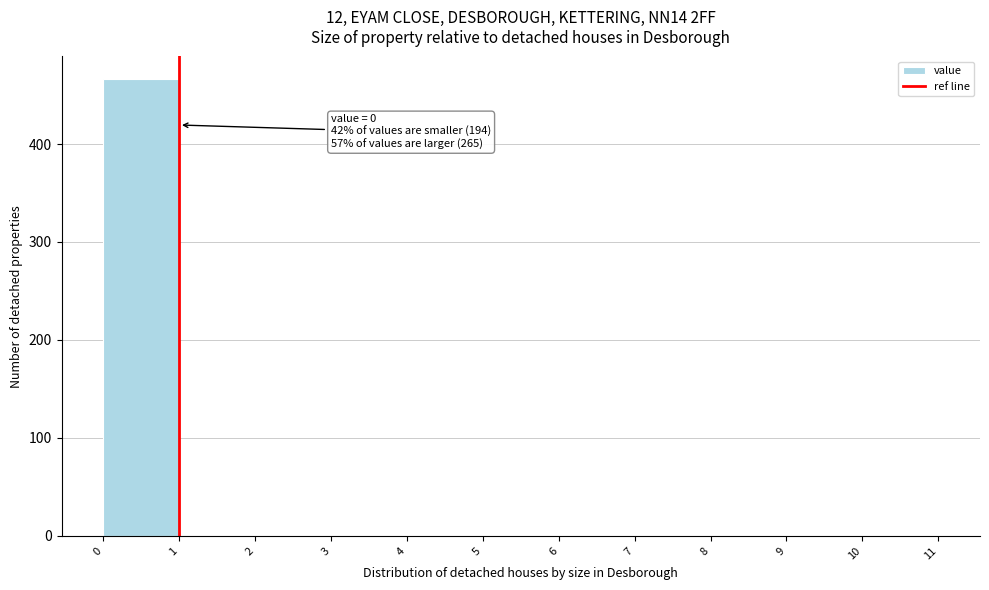

Over which range of the x-axis is the bar tallest?

0 to 1